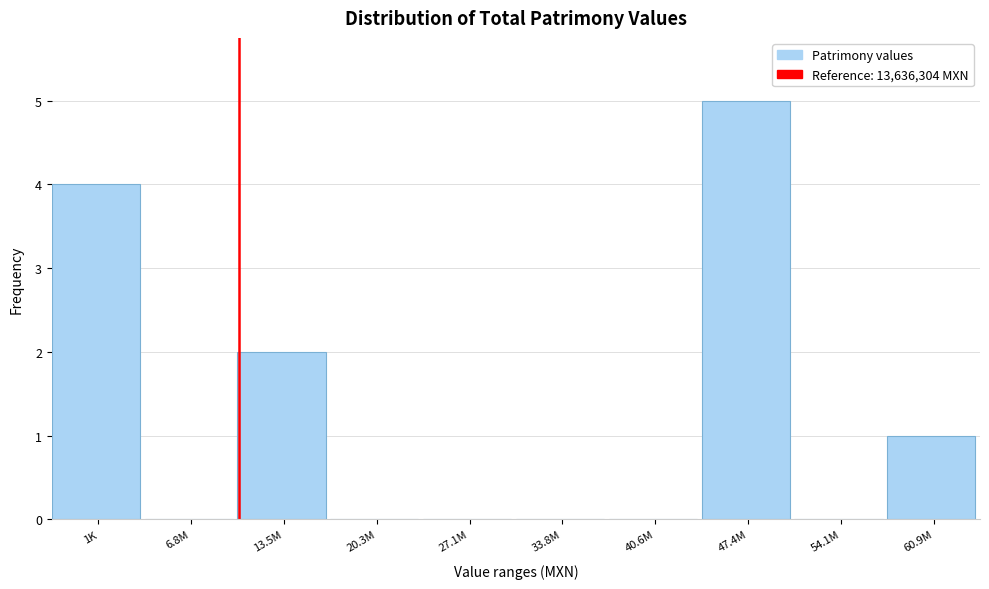

Reading left to right, what are all the values shown in this chart?

1K=4	6.8M=0	13.5M=2	20.3M=0	27.1M=0	33.8M=0	40.6M=0	47.4M=5	54.1M=0	60.9M=1